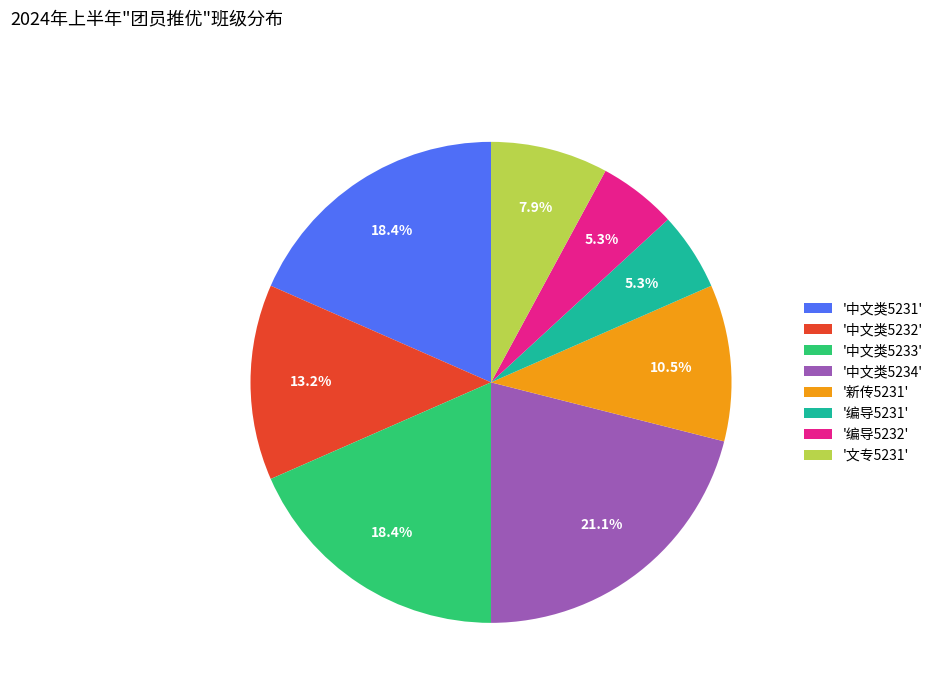

Does any single category account for the majority?

No